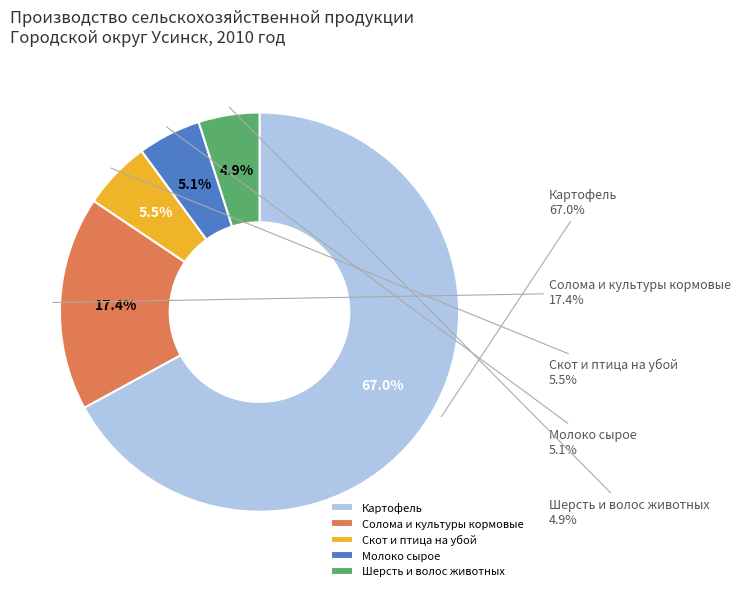

Rank the categories by value from highest to lowest.

Картофель, Солома и культуры кормовые, Скот и птица на убой, Молоко сырое, Шерсть и волос животных